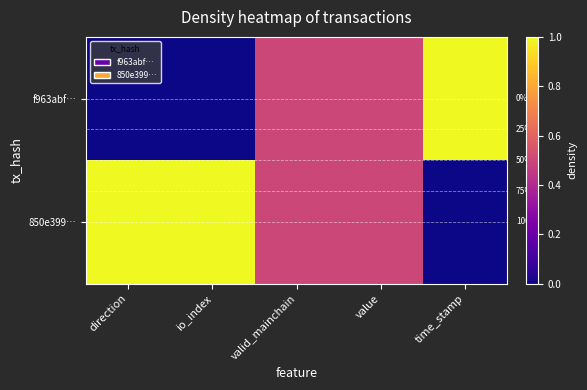

Rank the categories by 850e399… value from lowest to highest.

time_stamp, valid_mainchain, value, direction, io_index